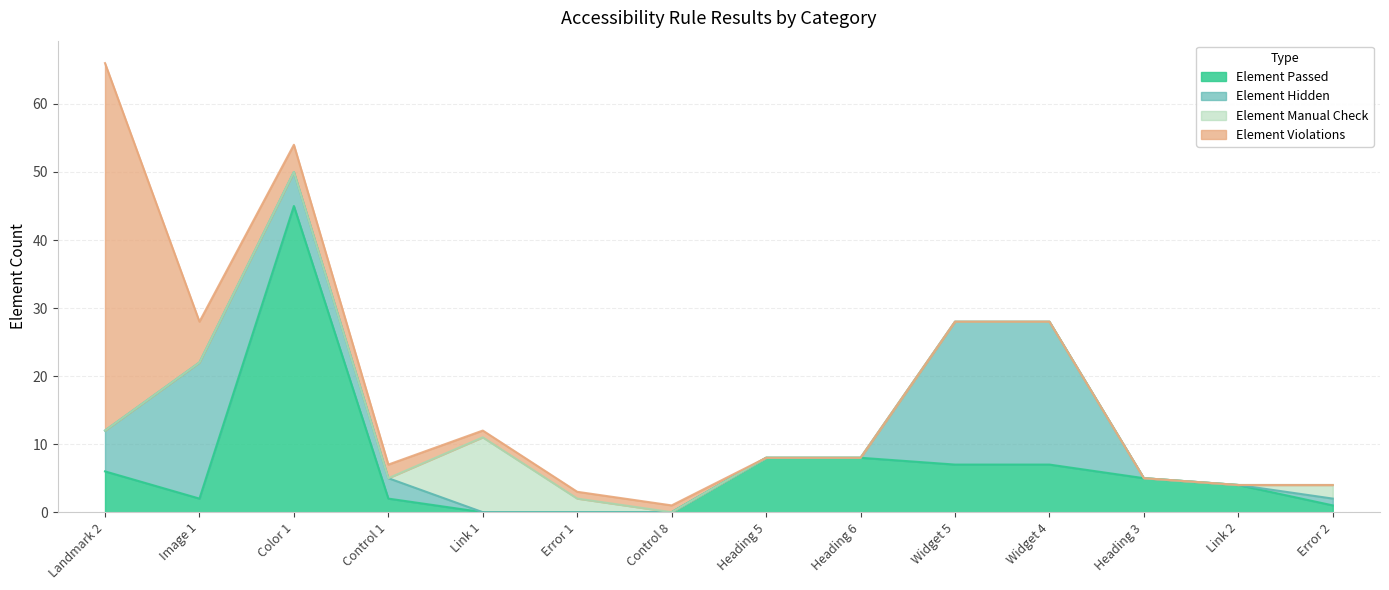

Reading right to left, list all the values displayed in this chart.

Element Passed: 1	4	5	7	7	8	8	0	0	0	2	45	2	6
Element Hidden: 1	0	0	21	21	0	0	0	0	0	3	5	20	6
Element Manual Check: 2	0	0	0	0	0	0	0	2	11	0	0	0	0
Element Violations: 0	0	0	0	0	0	0	1	1	1	2	4	6	54